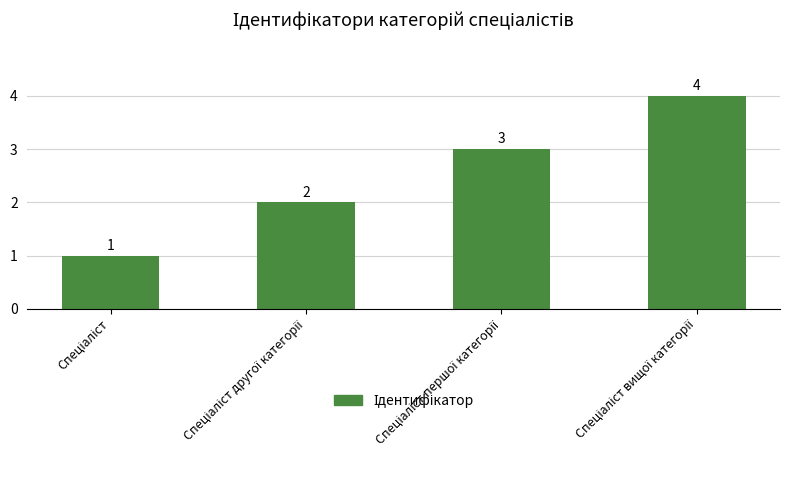

What is the sum of all values?

10